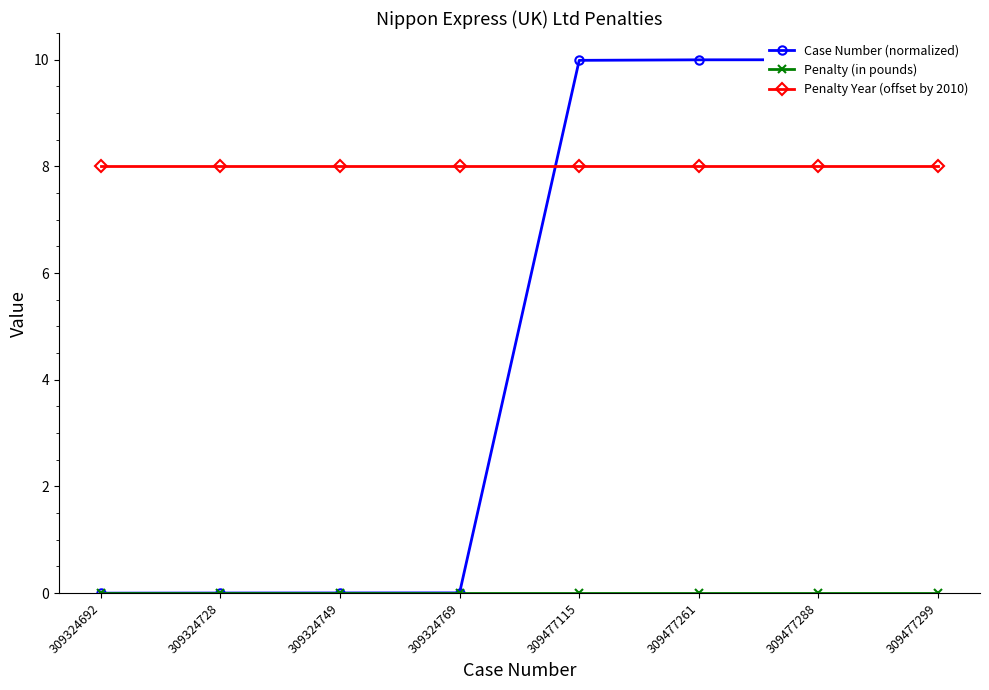

How many lines are shown in the chart?

3